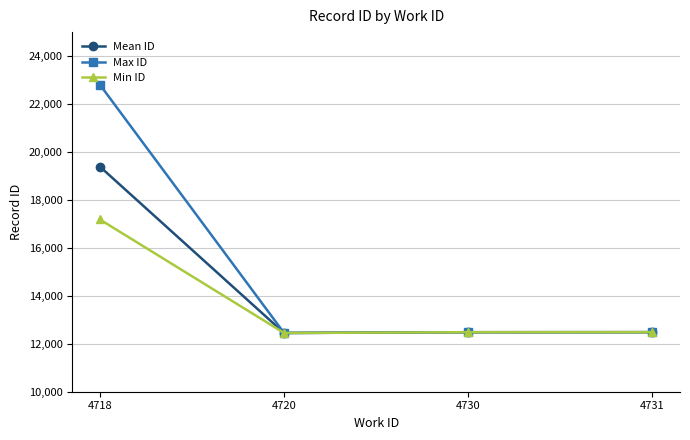

Rank the series by their maximum value, from lowest to highest.

Min ID, Mean ID, Max ID